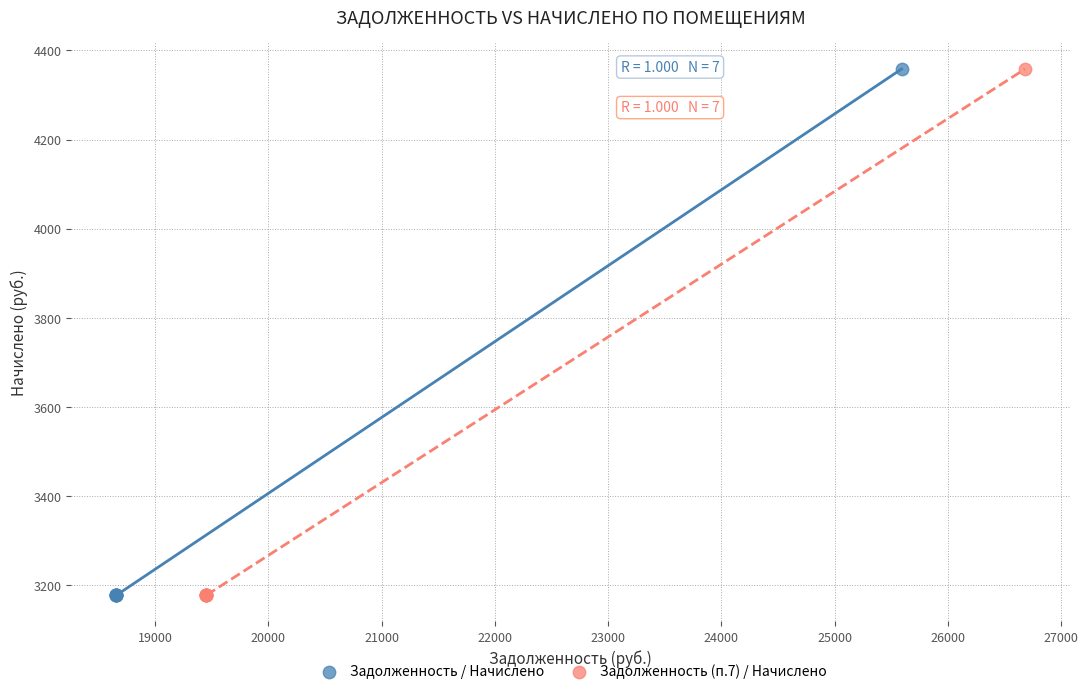

What are all the series names shown in the legend?

Задолженность / Начислено, Задолженность (п.7) / Начислено